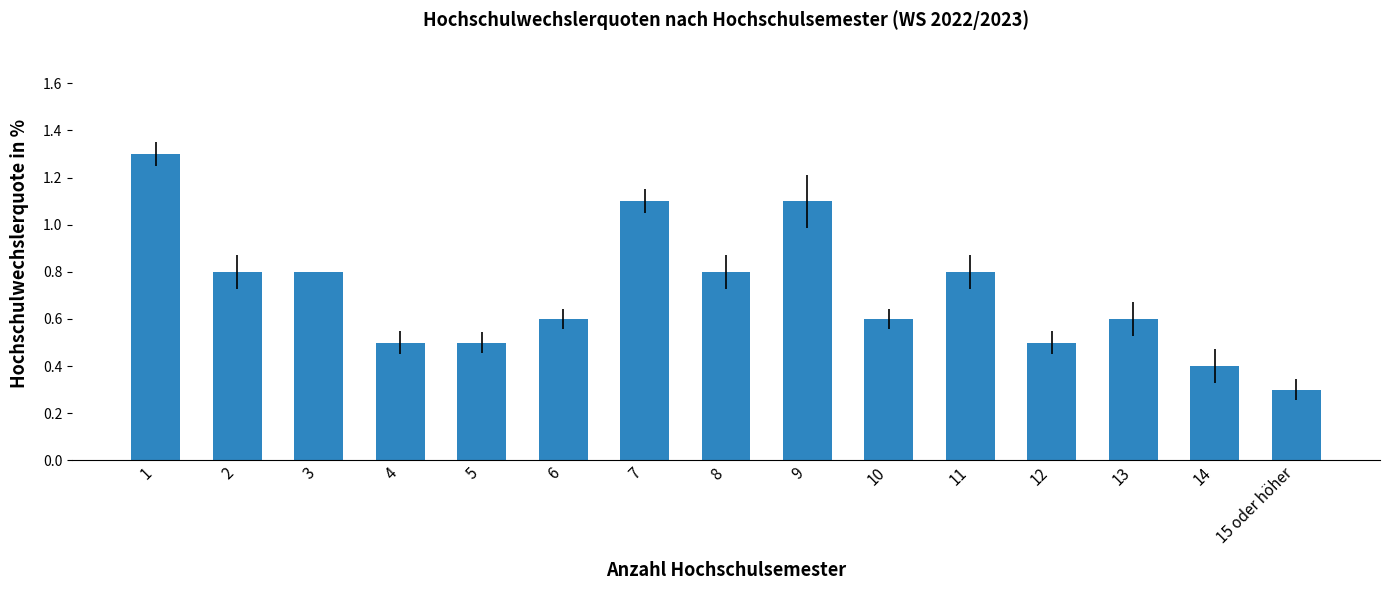

Reading right to left, transcribe all the data shown in this chart.

0.3	0.4	0.6	0.5	0.8	0.6	1.1	0.8	1.1	0.6	0.5	0.5	0.8	0.8	1.3